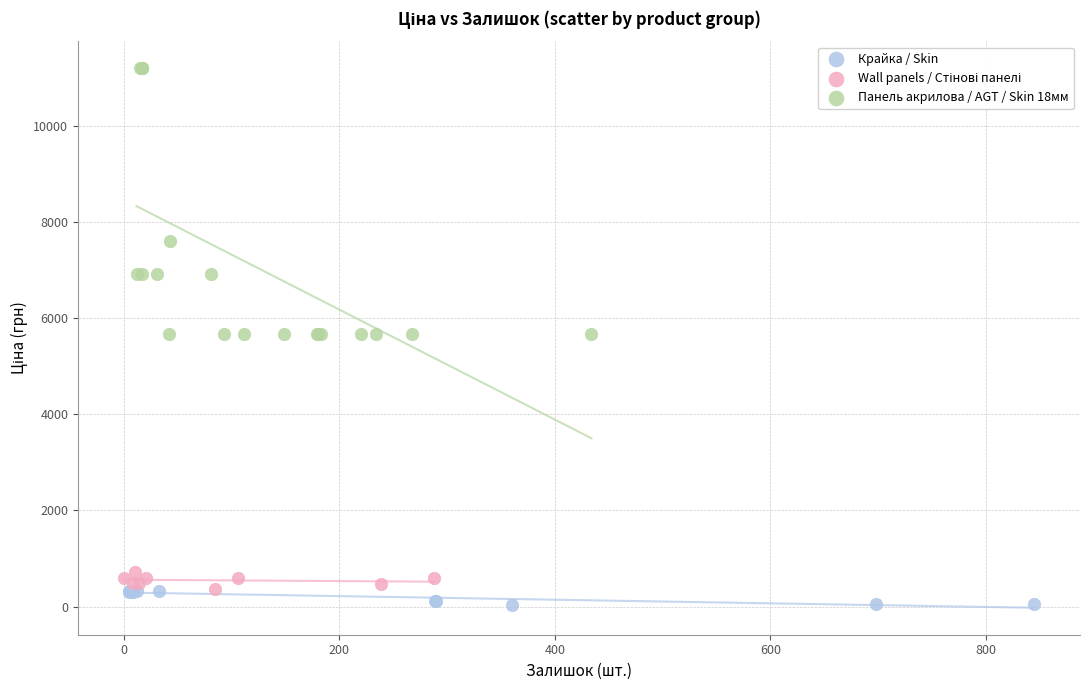

Which series contains the highest Y value?

Панель акрилова / AGT / Skin 18мм